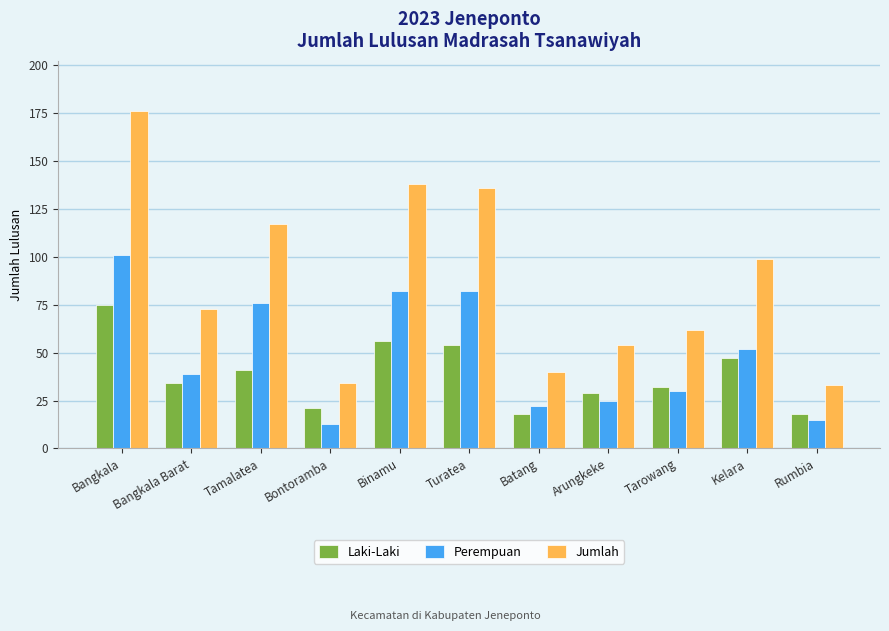

What is the sum of the Perempuan values at Bangkala and Tamalatea?

177